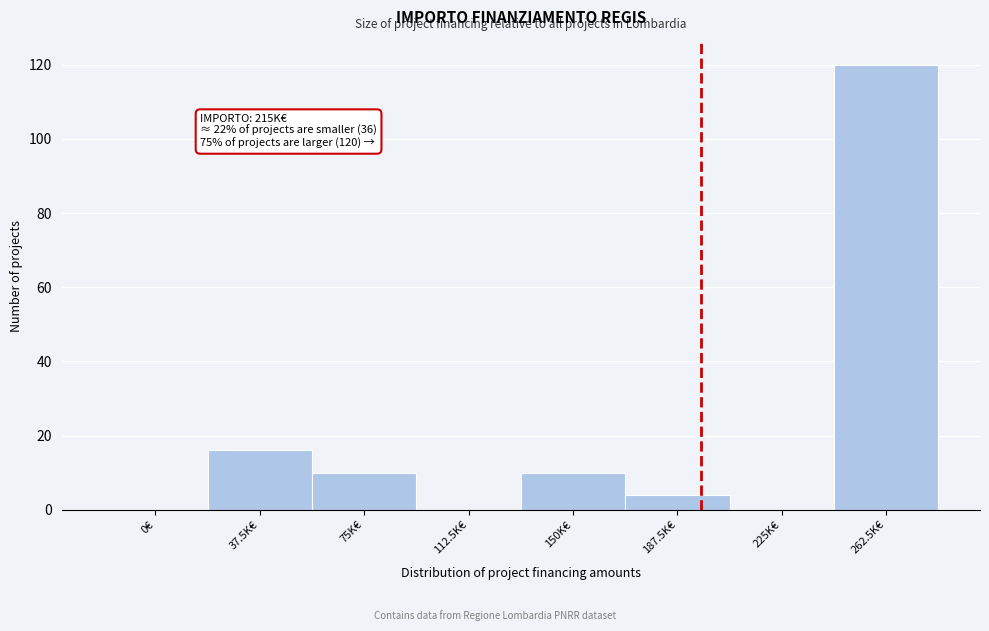

Reading left to right, what are all the values shown in this chart?

0€=0	37.5K€=16	75K€=10	112.5K€=0	150K€=10	187.5K€=4	225K€=0	262.5K€=120